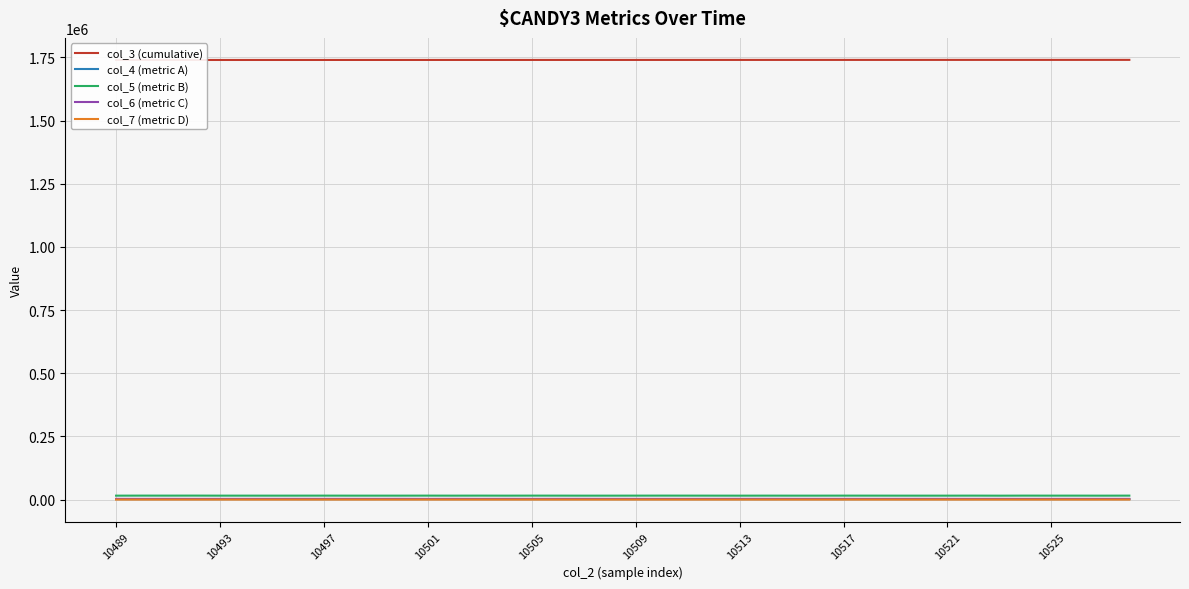

How many distinct data groups are displayed?

5